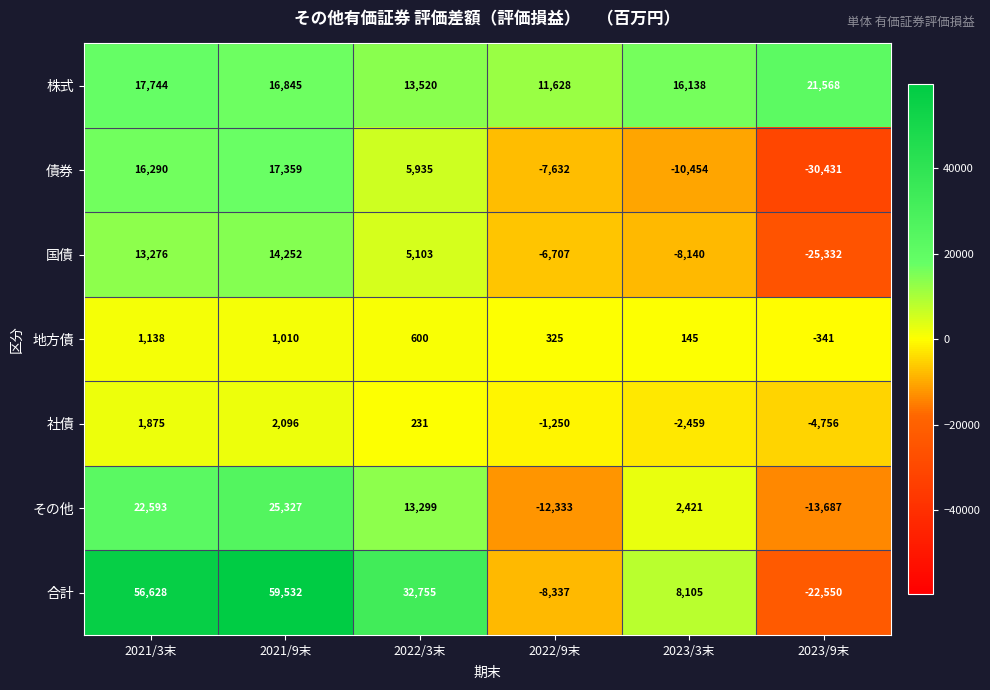

Where does the 社債 series first go above 231?

2021/3末